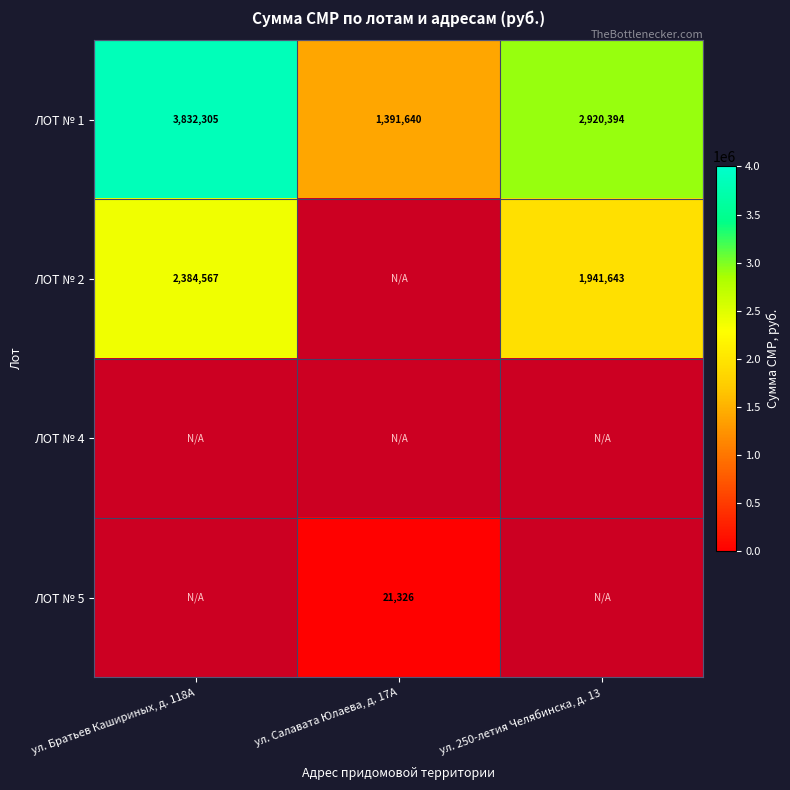

The ЛОТ № 1 series shows 643408 at ул. Салавата Юлаева, д. 17А. True or false?

False